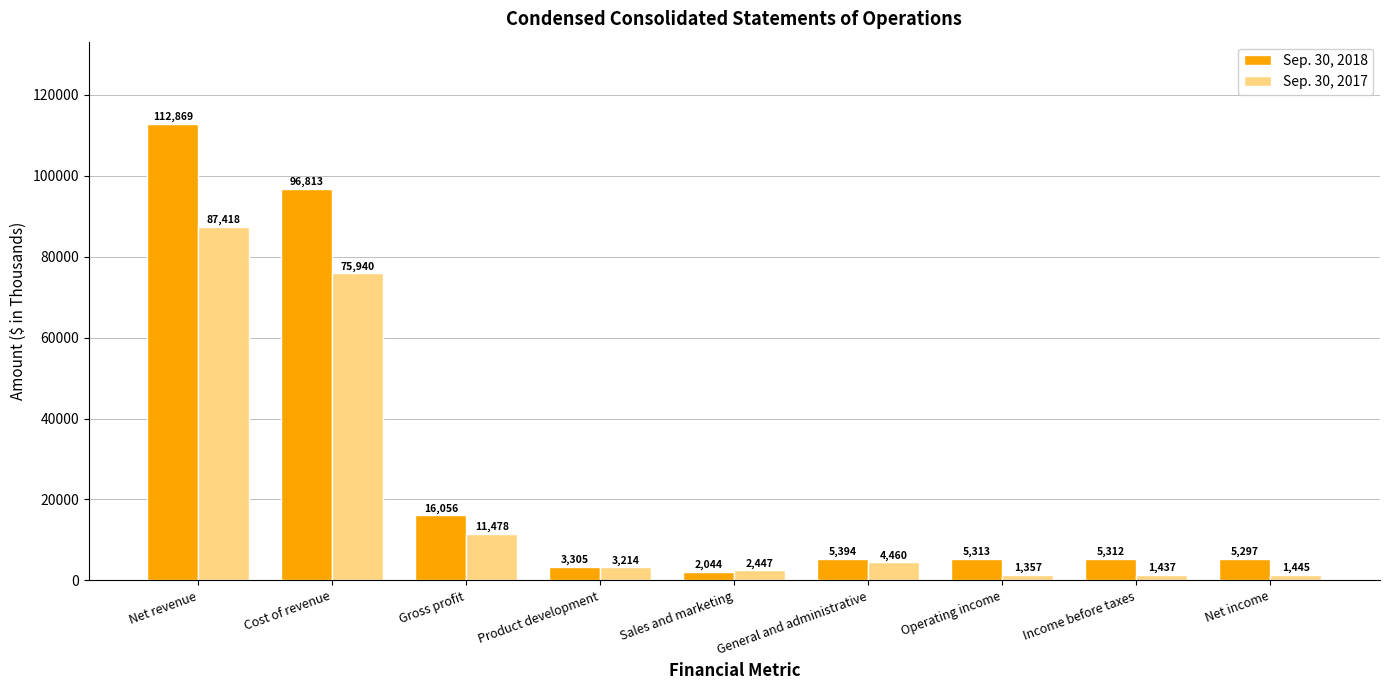

Reading left to right, what are all the values shown in this chart?

Sep. 30, 2018: 112869	96813	16056	3305	2044	5394	5313	5312	5297
Sep. 30, 2017: 87418	75940	11478	3214	2447	4460	1357	1437	1445